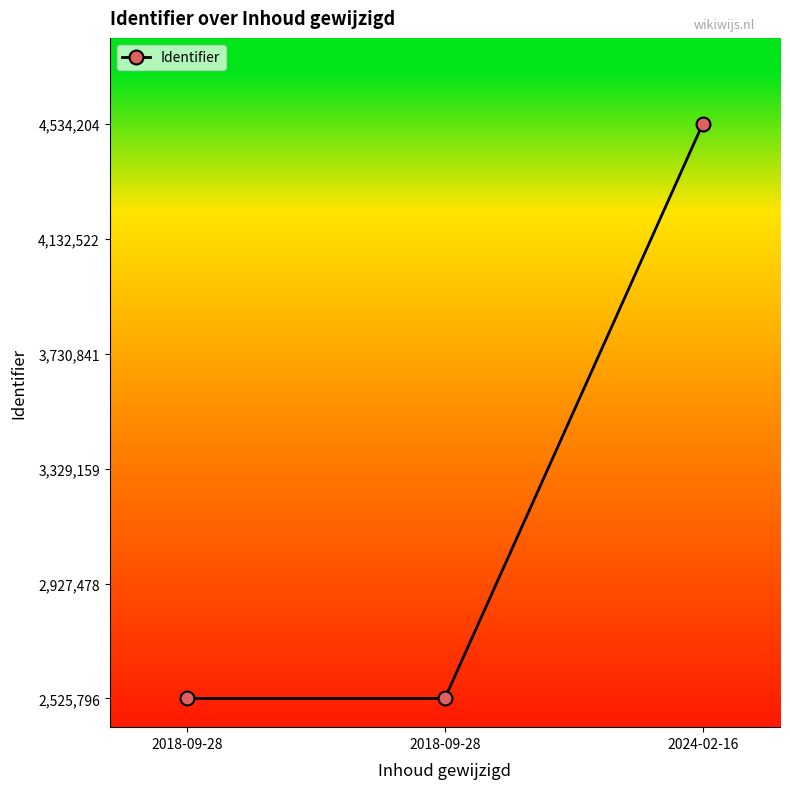

At which category does the chart reach its minimum across all series?

2018-09-28